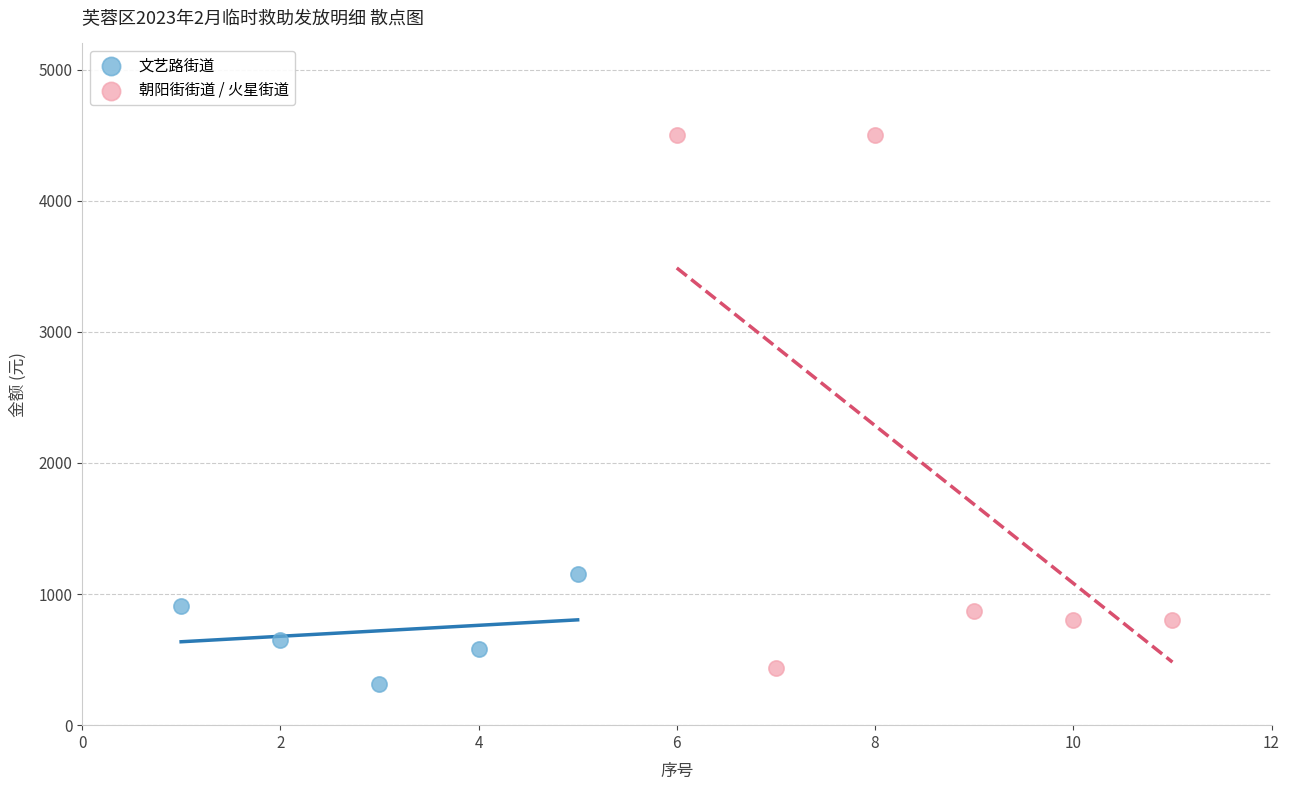

What are all the series names shown in the legend?

文艺路街道, 朝阳街街道 / 火星街道